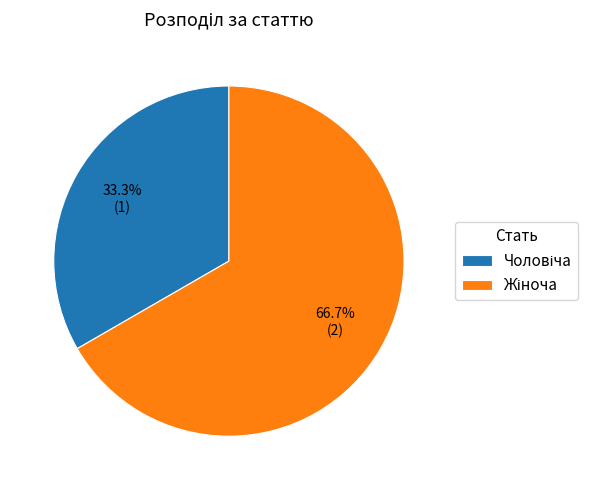

Does any single category account for the majority?

Yes